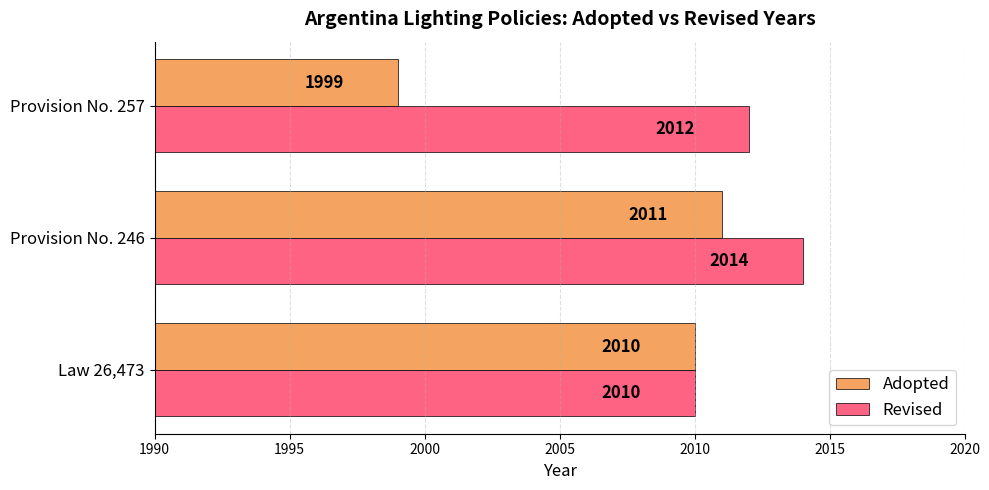

List the series in order of their overall mean, highest first.

Revised, Adopted